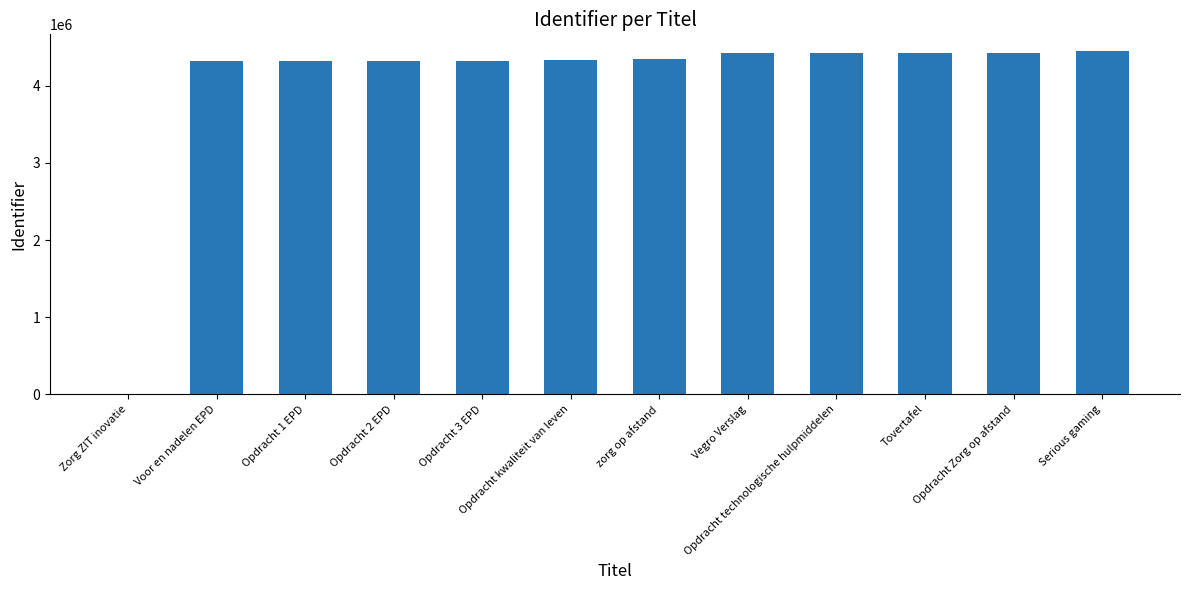

What is the difference between the values at Opdracht 1 EPD and Zorg ZIT inovatie?

4316481